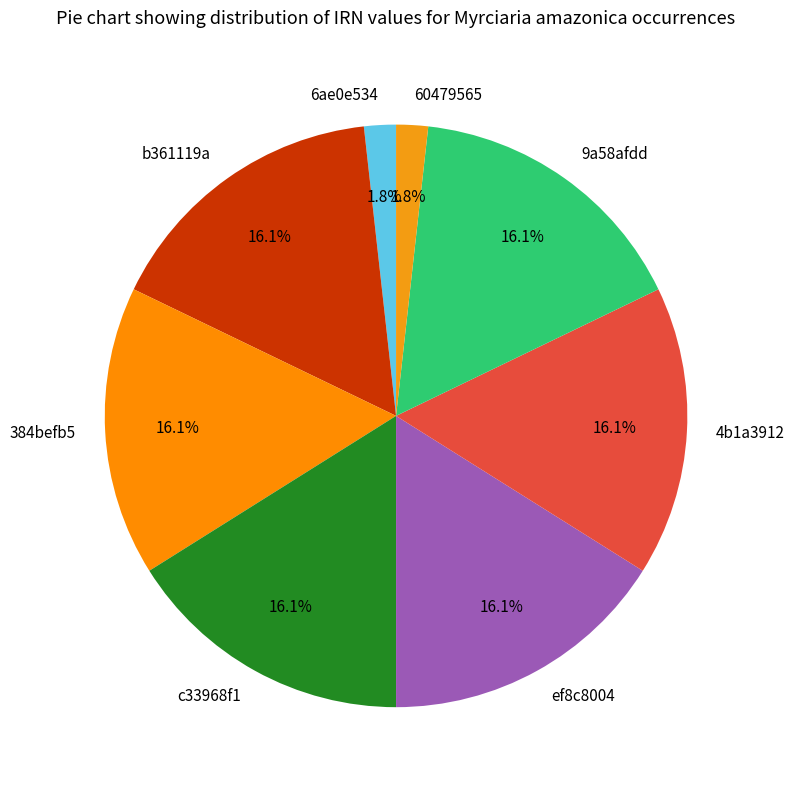

What portion of the pie excludes 9a58afdd?

83.9%